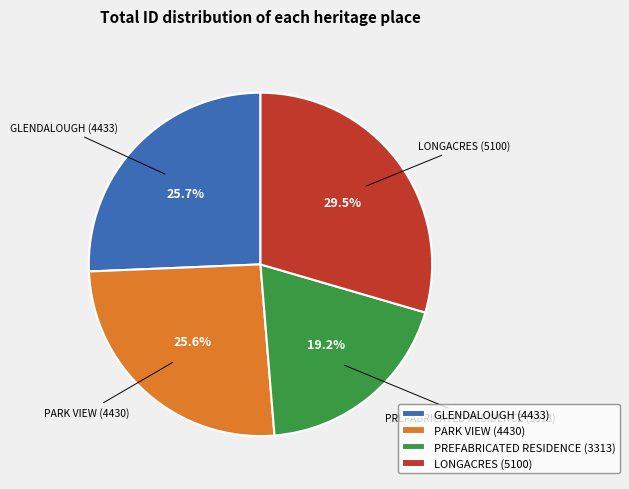

Which has a higher value, GLENDALOUGH (4433) or LONGACRES (5100)?

LONGACRES (5100)